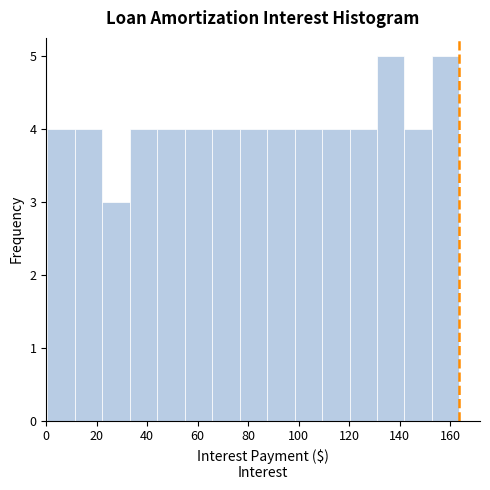

Reading left to right, list every bar in this chart as the range it spans on the x-axis followed by its height. Neither the bar edges nor the heights are printed on the chart, so give them approximately, as read against the axes.

0 to 12: 4
12 to 22: 4
22 to 34: 3
34 to 44: 4
44 to 54: 4
54 to 66: 4
66 to 76: 4
76 to 88: 4
88 to 98: 4
98 to 110: 4
110 to 120: 4
120 to 132: 4
132 to 142: 5
142 to 152: 4
152 to 164: 5